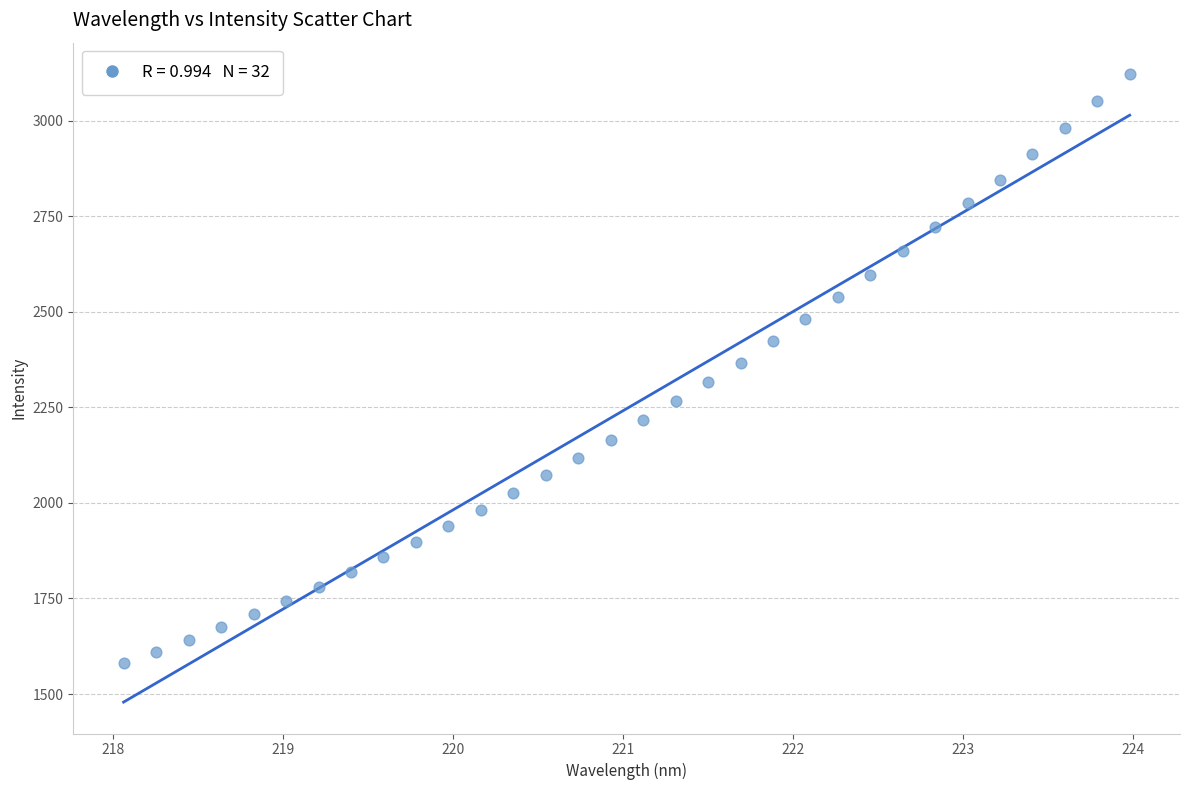

What is the range of X values (max minus min)?

5.9